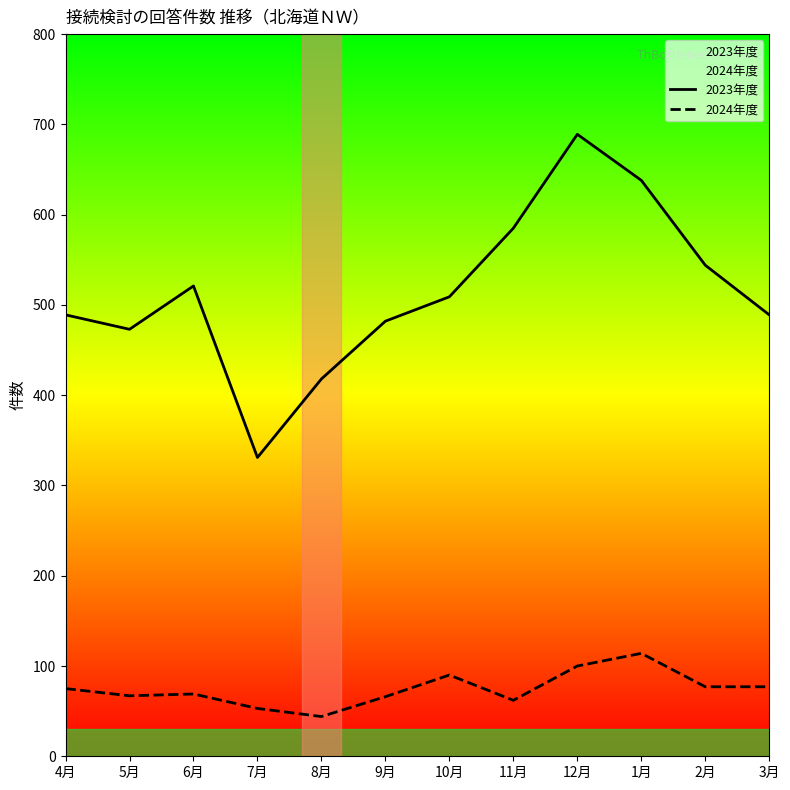

True or false: 2023年度 and 2024年度 cross at least once.

False